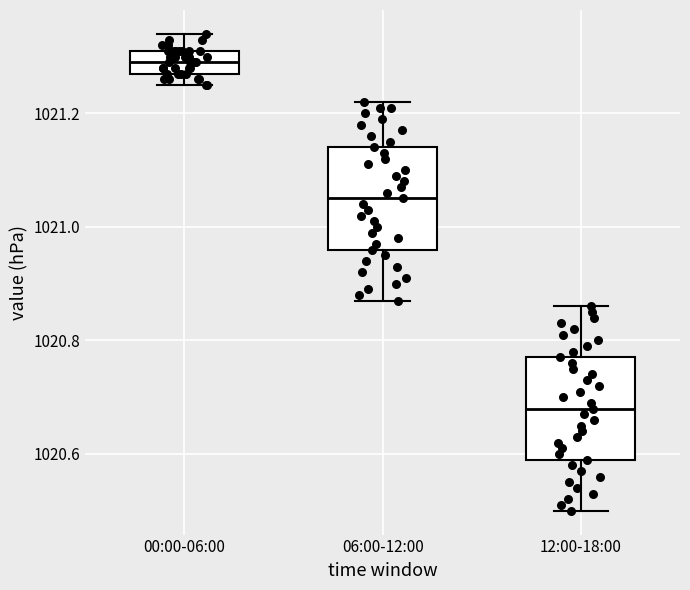

Reading left to right, transcribe this box plot: for each box, give where its median line is, the range the box spans, and where its two whiskers end, as read against the y-axis. The values are not printed on the chart, so give them approximately, as read against the axis.

00:00-06:00: median 1021.30, box 1021.28 to 1021.32, whiskers 1021.26 to 1021.34
06:00-12:00: median 1021.06, box 1020.96 to 1021.14, whiskers 1020.88 to 1021.22
12:00-18:00: median 1020.68, box 1020.60 to 1020.78, whiskers 1020.50 to 1020.86